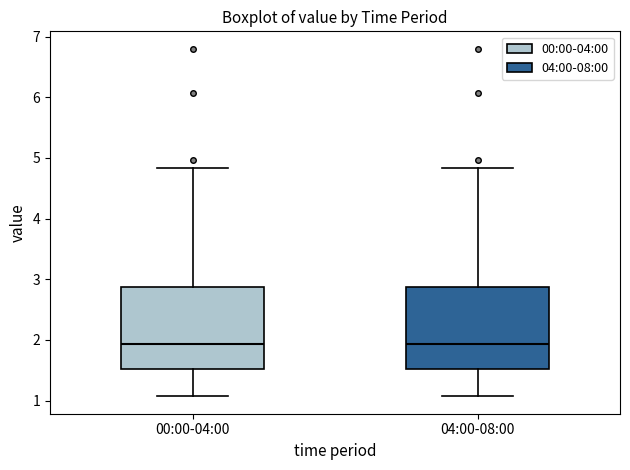

Reading left to right, read every box against the y-axis: the position of its median line, the range the box covers, and the ends of its whiskers. The values are not printed on the chart, so give them approximately, as read against the axis.

00:00-04:00: median 1.9, box 1.5 to 2.9, whiskers 1.1 to 4.8
04:00-08:00: median 1.9, box 1.5 to 2.9, whiskers 1.1 to 4.8